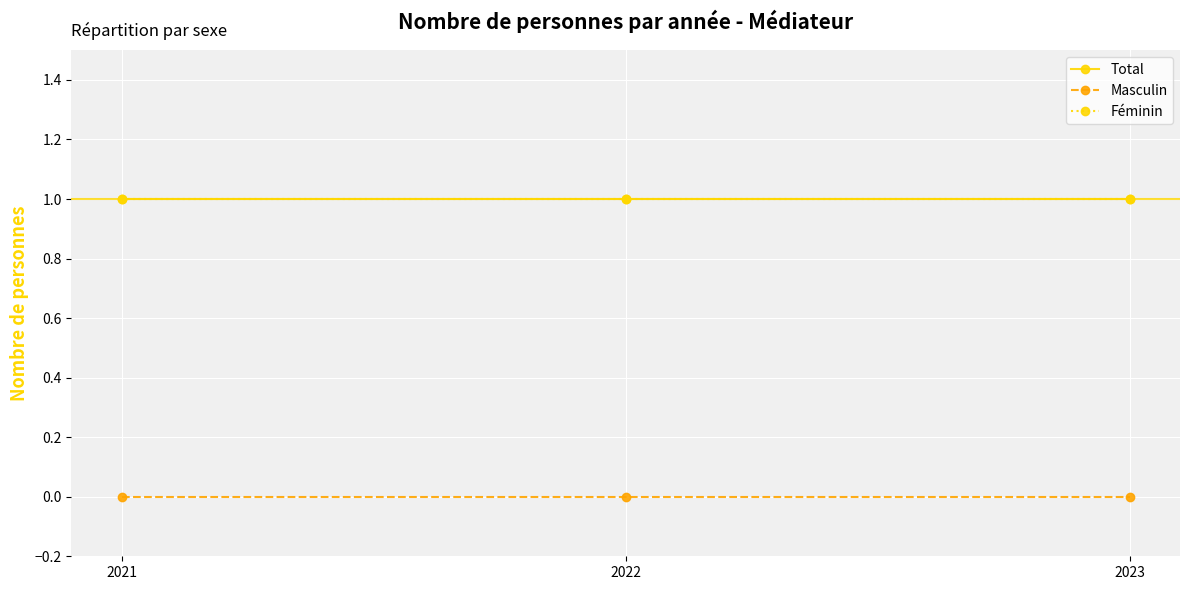

What is the total value across all series at 2021?

2